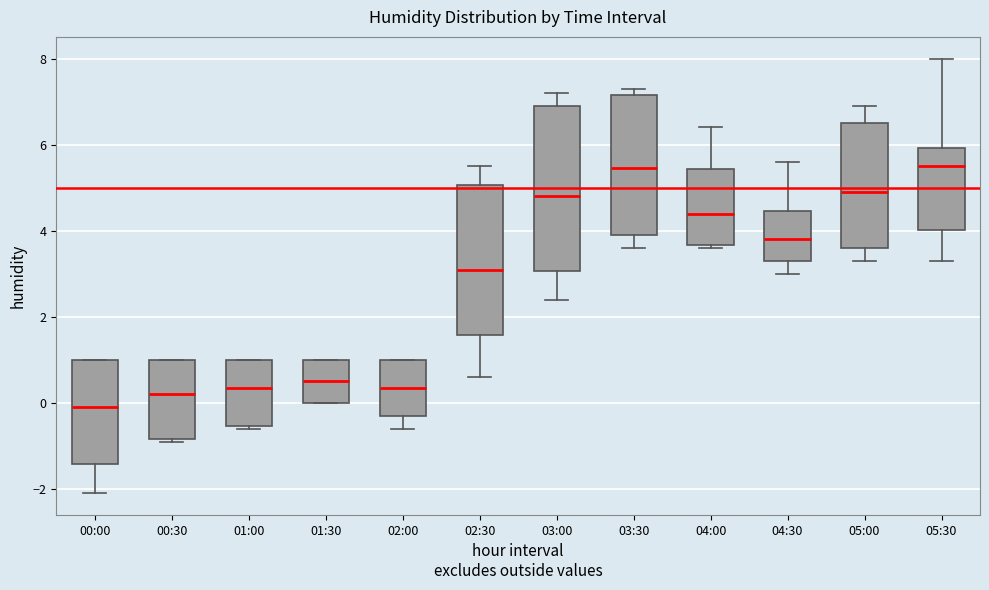

Which box has the lowest median line?

00:00